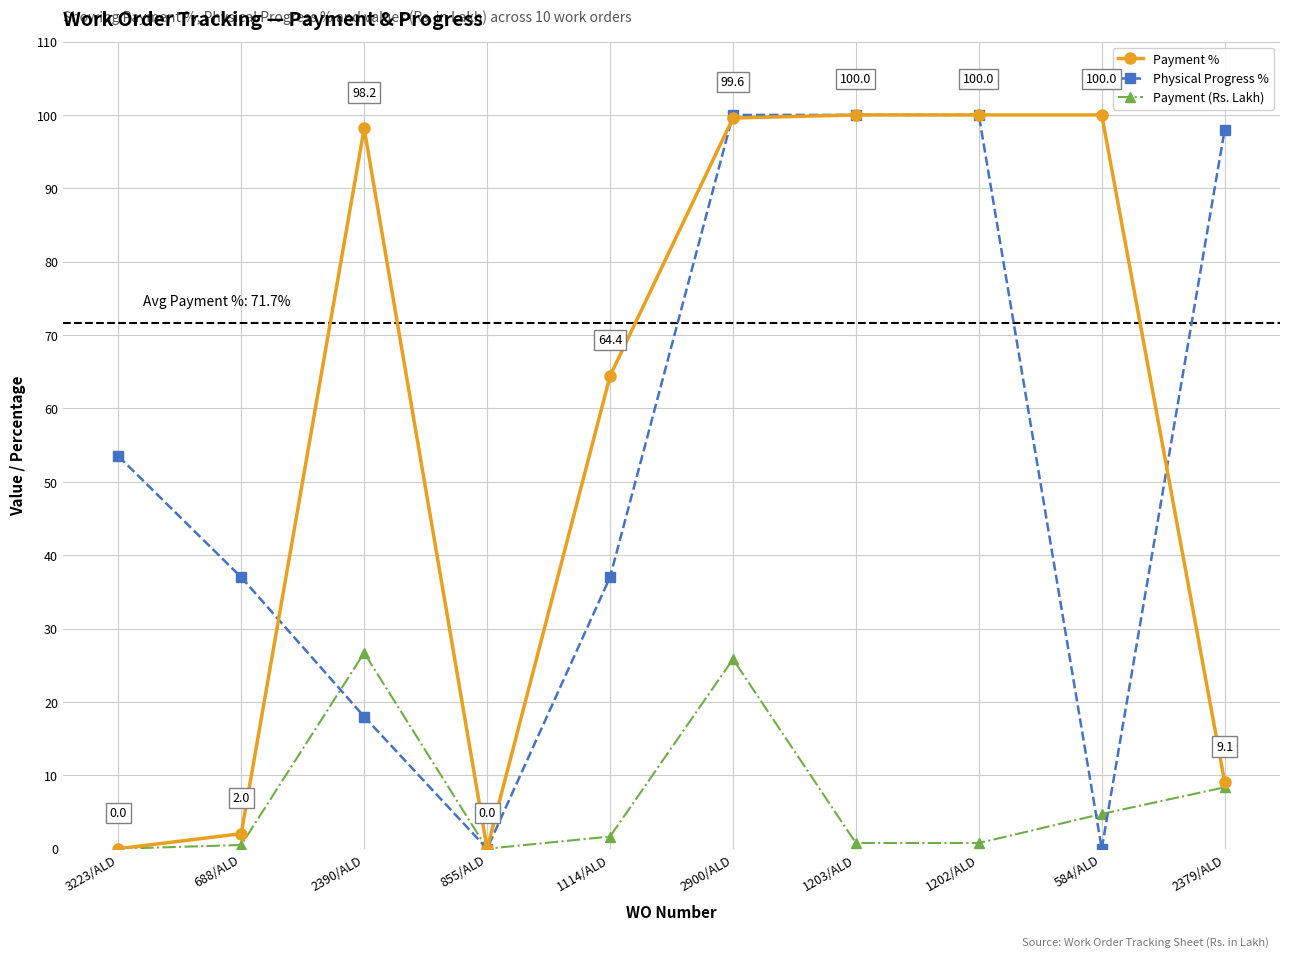

At which category is the sum across all series the highest?

2900/ALD